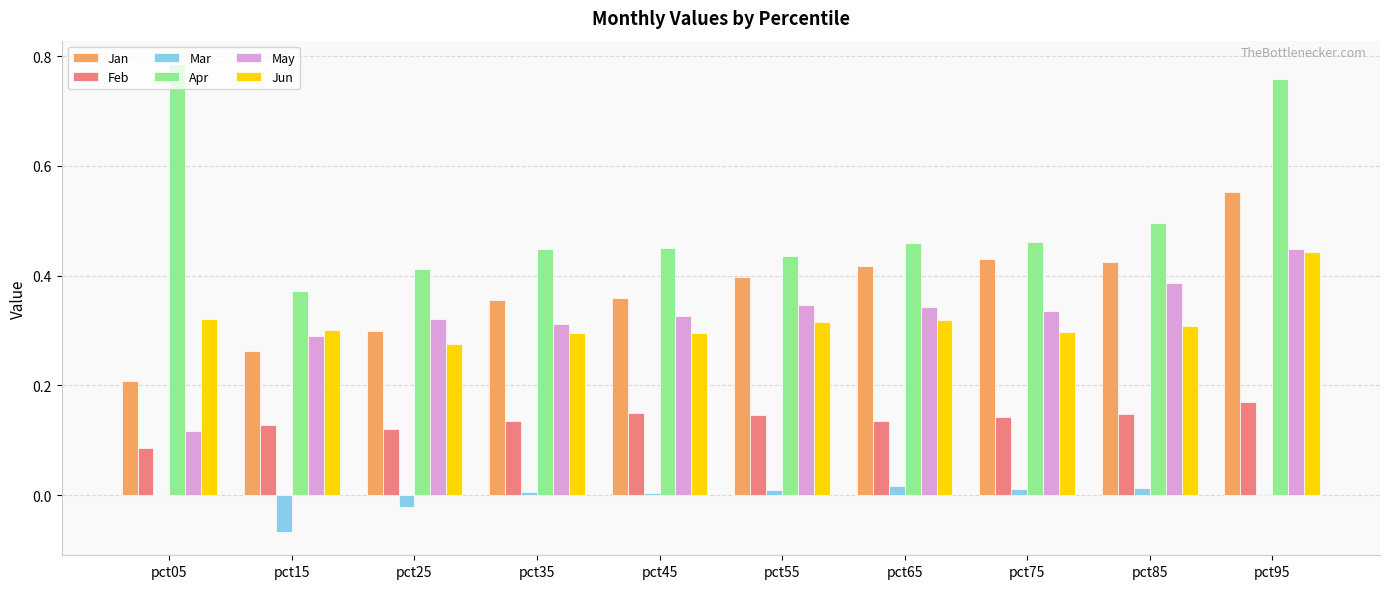

Is it true that Jan equals 0.4 at pct35?

True